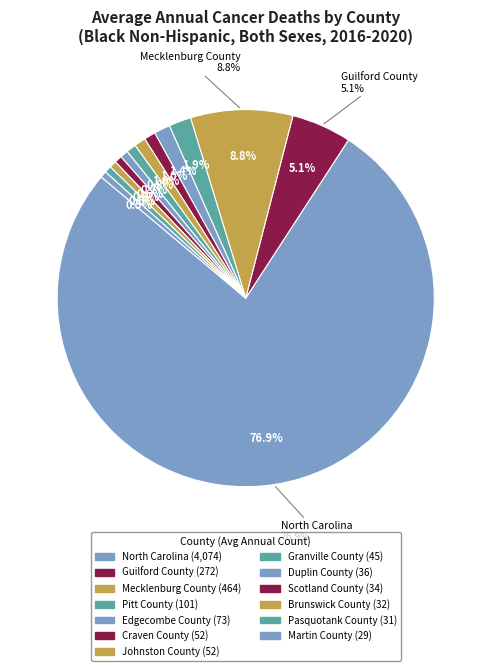

How many segments does this pie chart have?

13